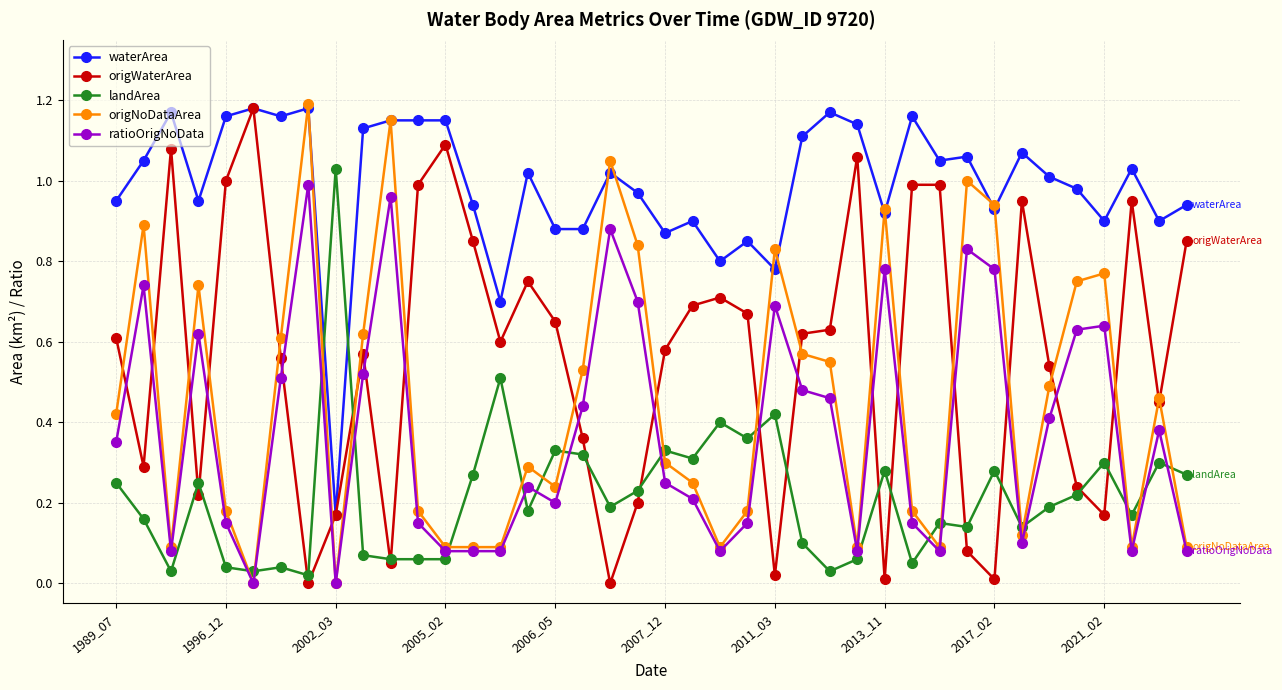

True or false: origNoDataArea has more than 0 interior local peaks.

True